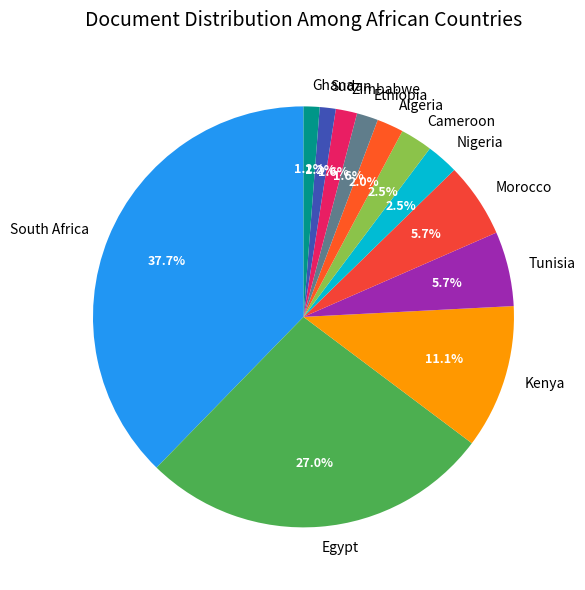

To the nearest percent, what is the average slice percentage?

8%